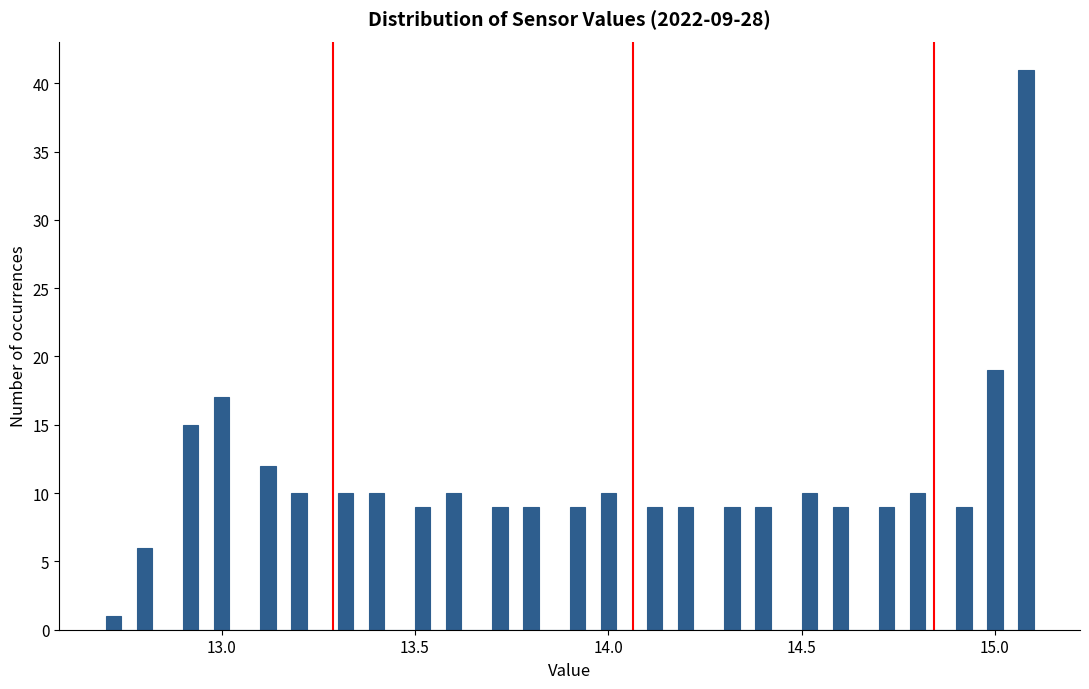

Around what value on the x-axis is the tallest bar? Give the approximate position of its centre, as read against the axis.

15.10